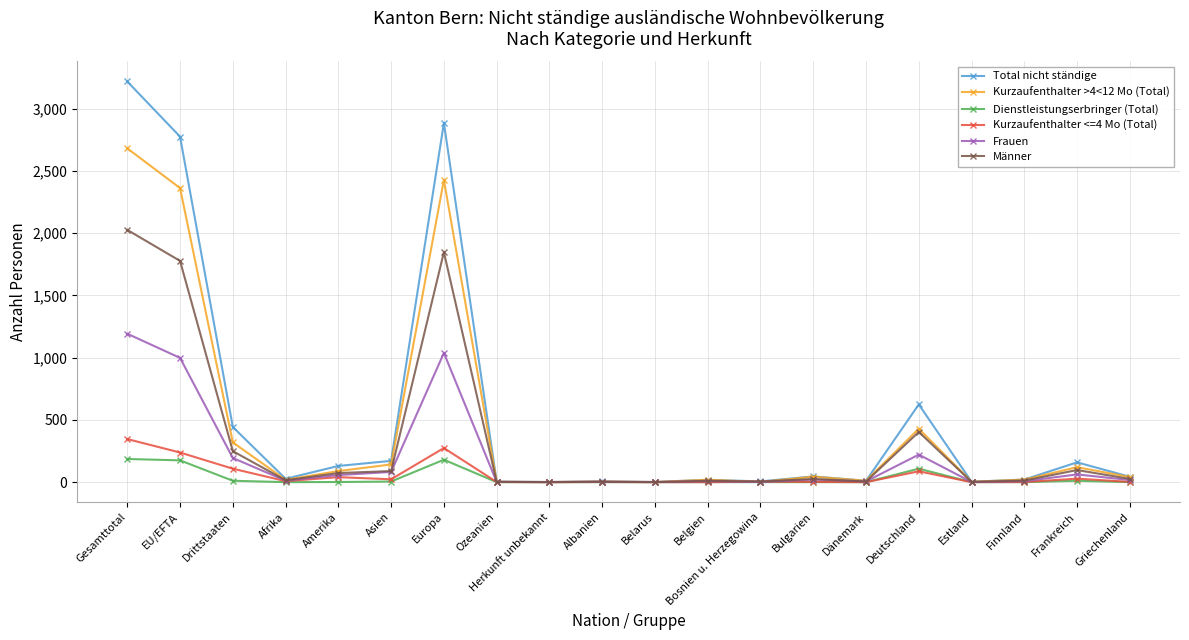

The Dienstleistungserbringer (Total) series shows 0 at Finnland. True or false?

True